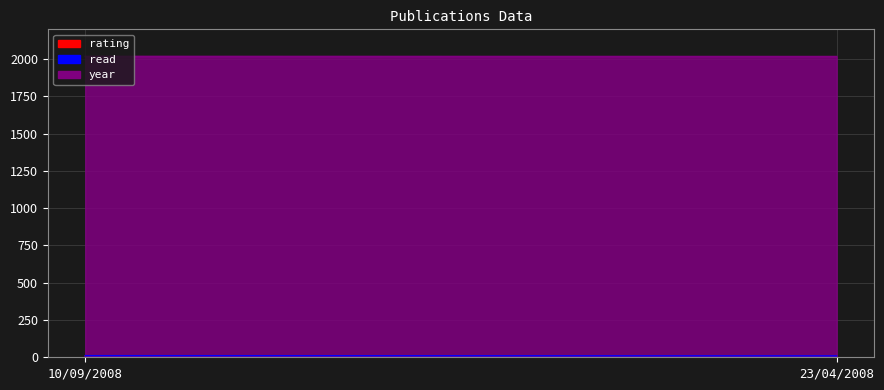

Does the chart display data point markers on the line(s)?

No